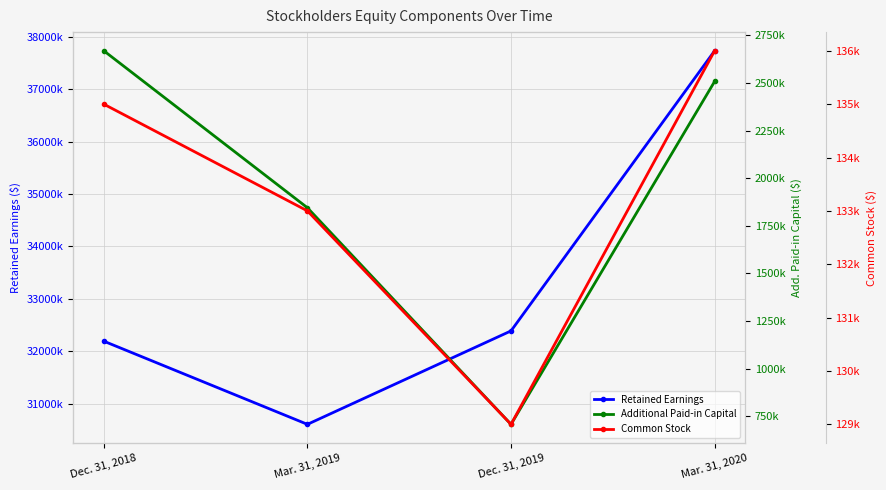

Is the value of Retained Earnings at Dec. 31, 2019 greater than the value of Additional Paid-in Capital at Mar. 31, 2020?

Yes